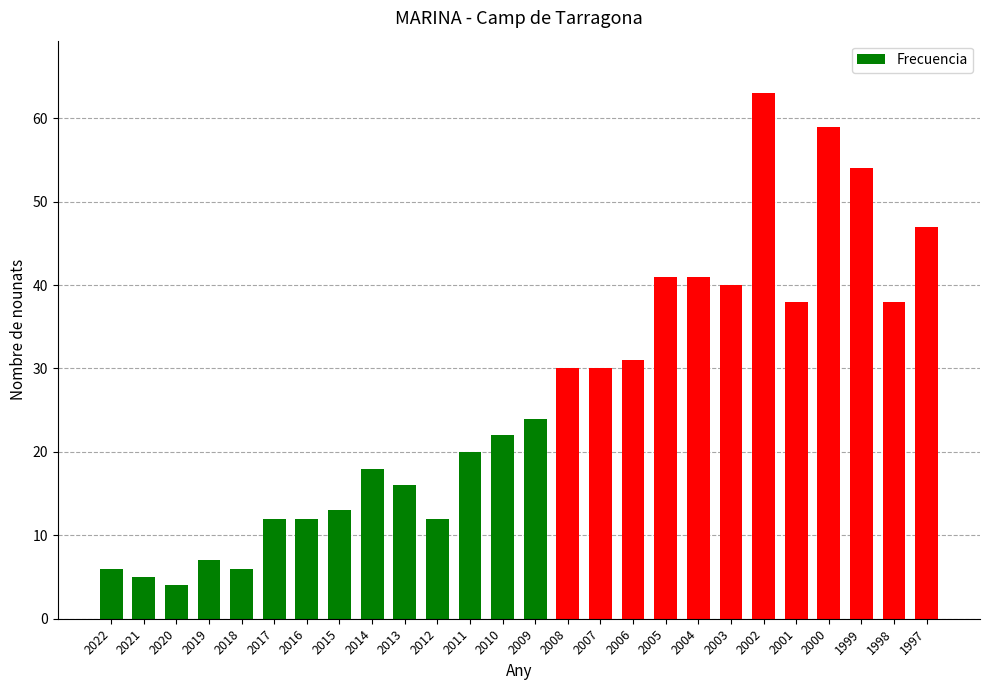

True or false: the data shows 41 at 2005.

True